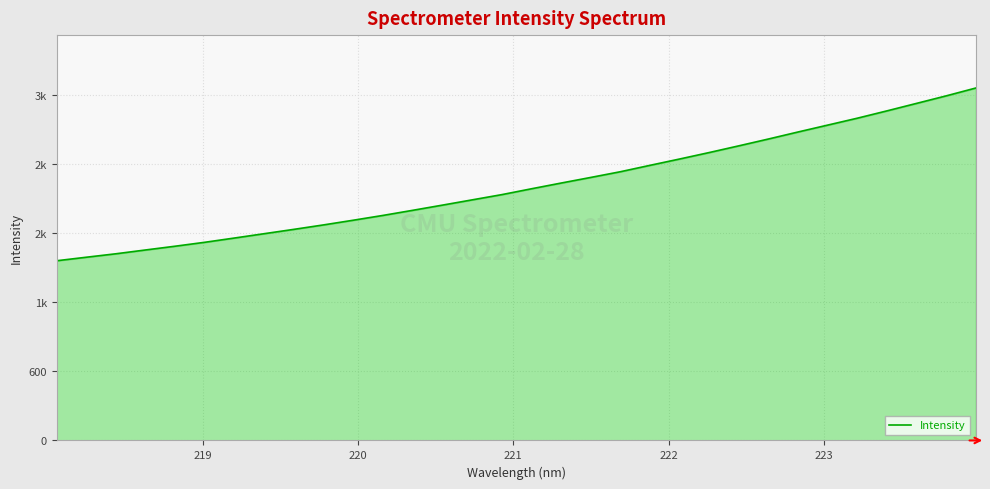

What is the maximum value shown in the chart?

3060.2